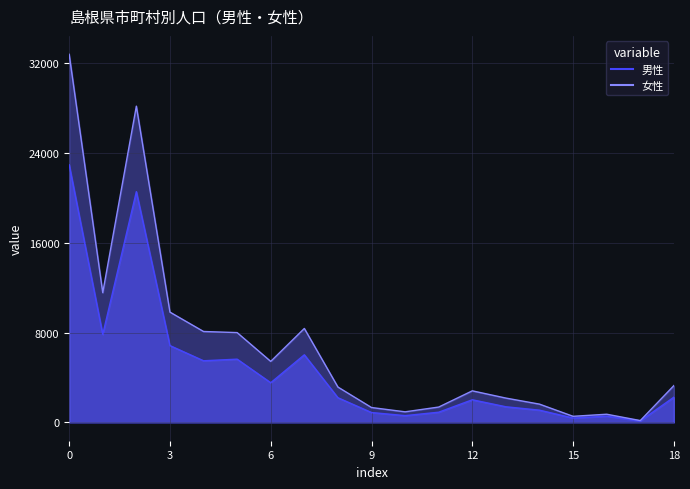

At which category does the chart reach its minimum across all series?

17